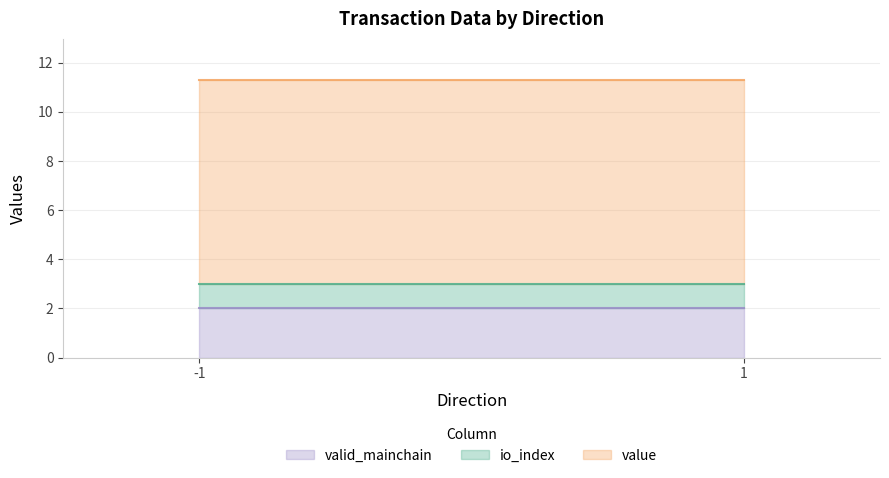

At how many categories does at least one series exceed 3?

2